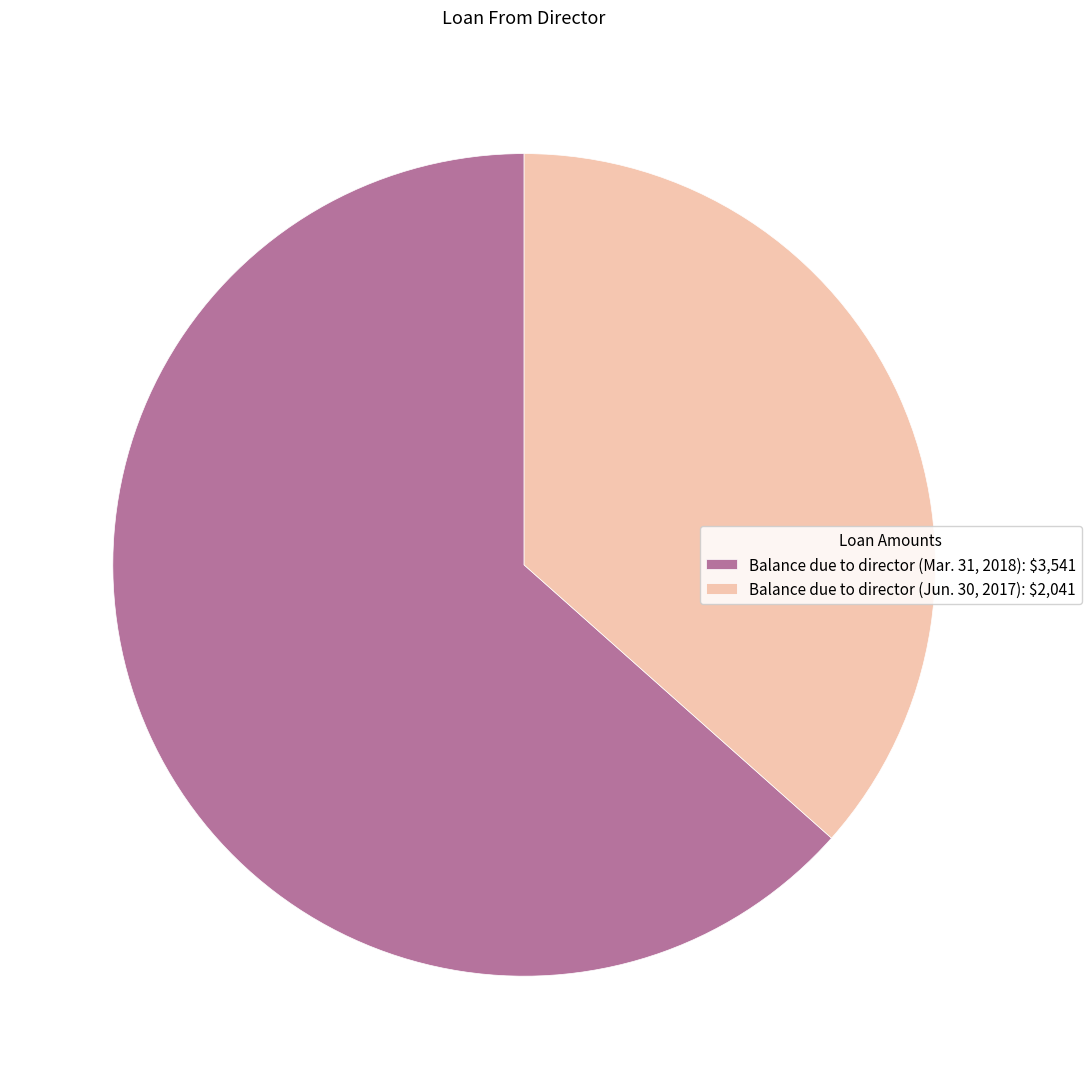

Do Balance due to director (Mar. 31, 2018) and Balance due to director (Jun. 30, 2017) together represent more than half of the pie?

Yes